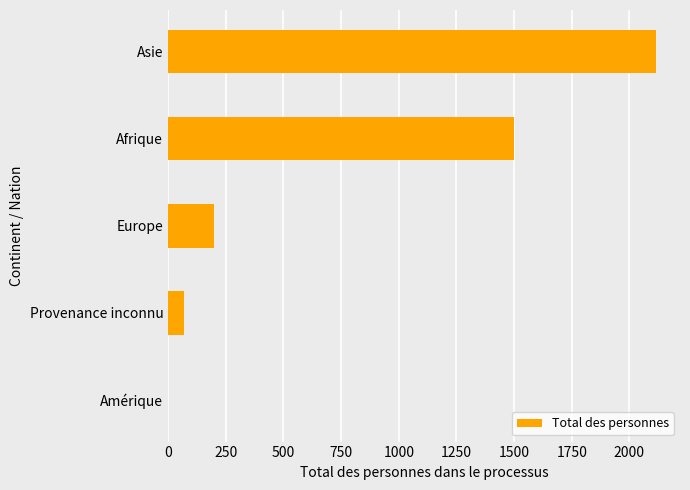

What is the average value?

776